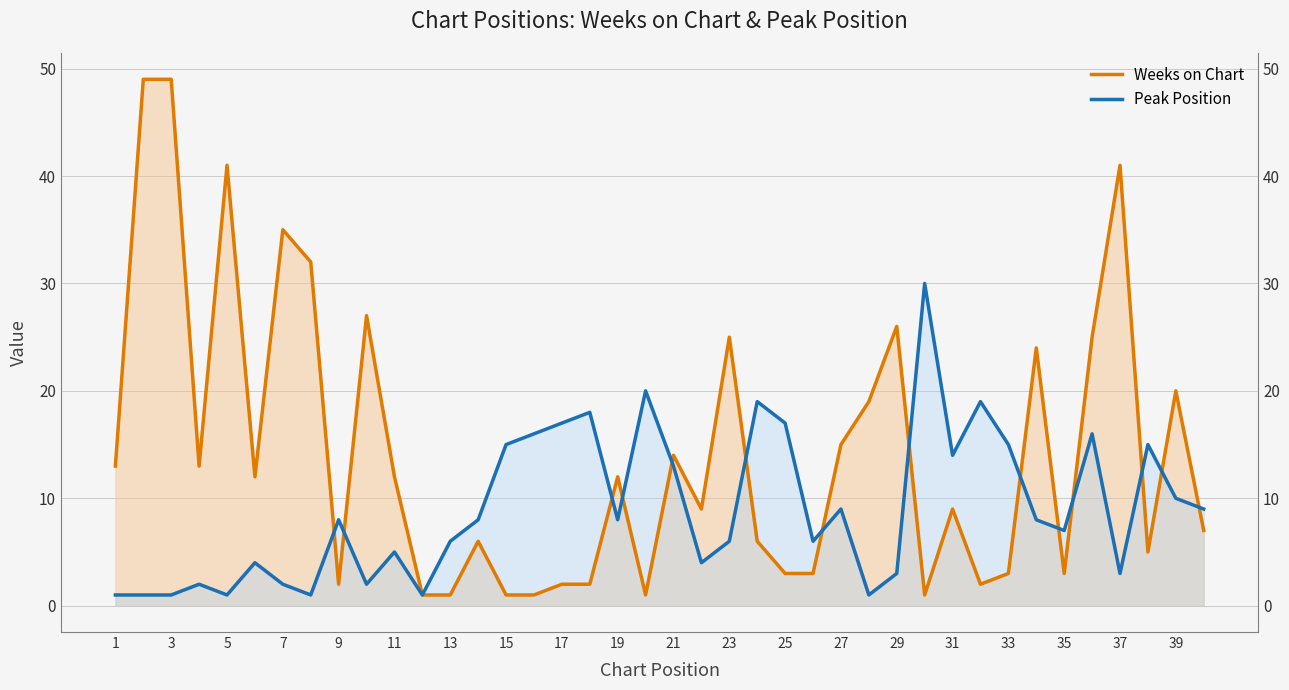

The Weeks on Chart series shows 26 at 37. True or false?

False